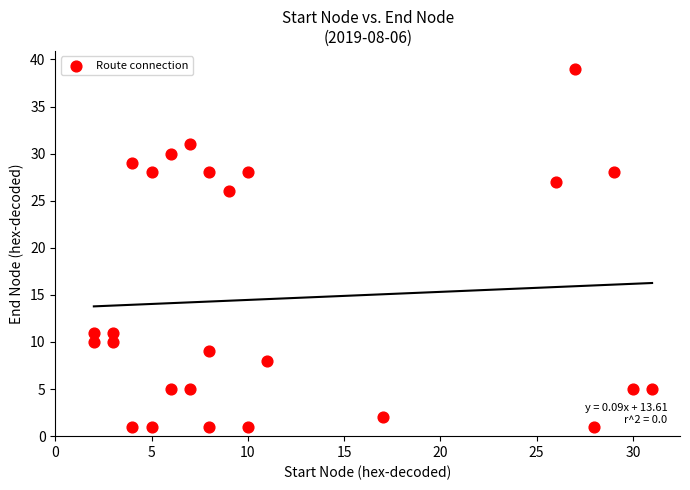

What Y value in the scatter plot is closest to 20?

26